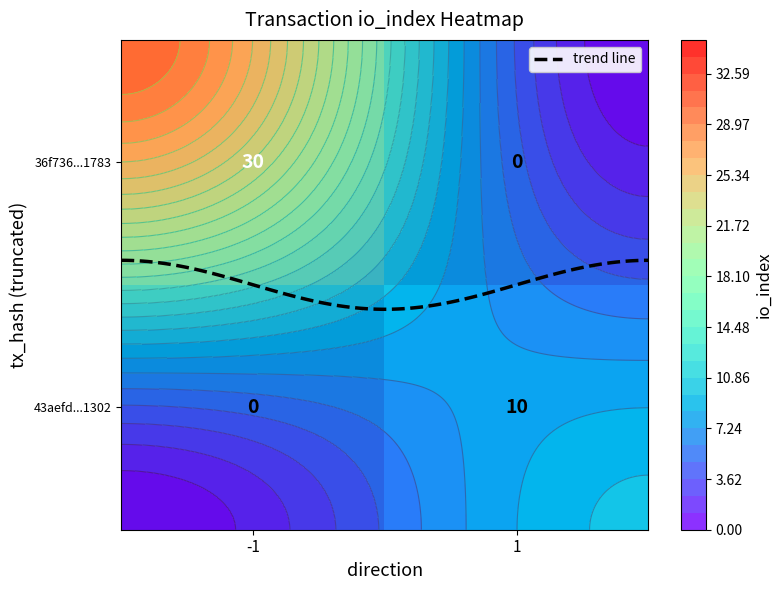

Which has a higher value, io_index or direction?

io_index